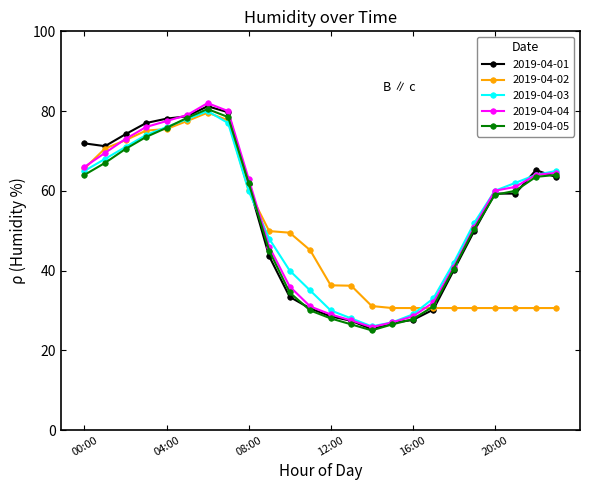

What is the value of the 2019-04-05 point at the 12th from the left?

30.0